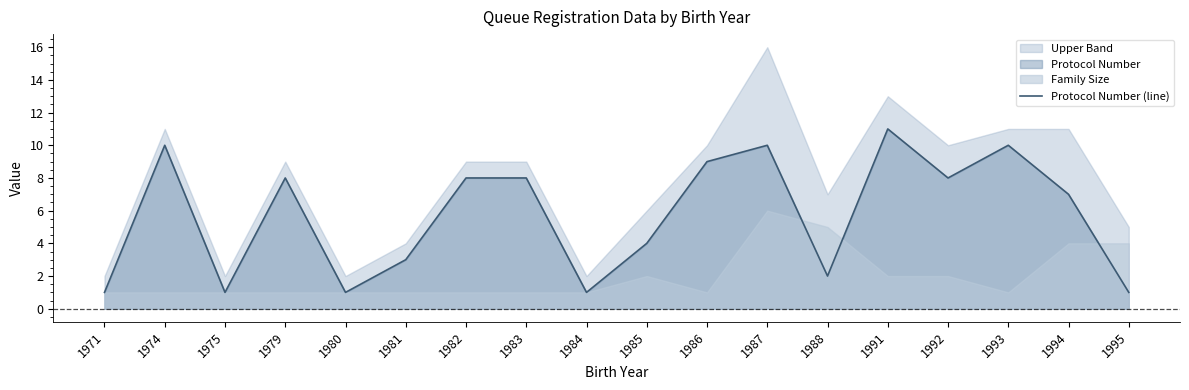

Does the chart display data point markers on the line(s)?

No